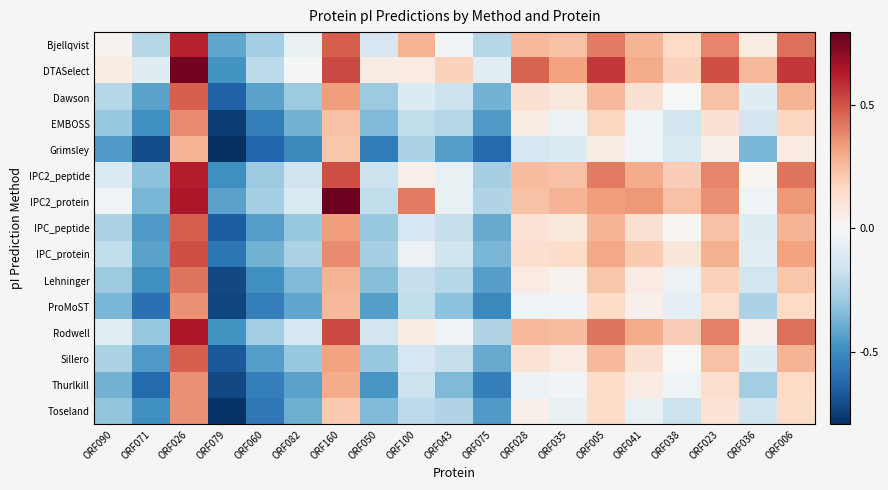

Reading left to right, what are all the values shown in this chart?

Bjellqvist: ORF090=0.0	ORF071=-0.2	ORF026=0.6	ORF079=-0.4	ORF060=-0.3	ORF082=-0.1	ORF160=0.5	ORF050=-0.1	ORF100=0.3	ORF043=-0.0	ORF075=-0.2	ORF028=0.3	ORF035=0.2	ORF005=0.4	ORF041=0.3	ORF038=0.2	ORF023=0.4	ORF036=0.1	ORF006=0.4
DTASelect: ORF090=0.1	ORF071=-0.1	ORF026=0.8	ORF079=-0.5	ORF060=-0.2	ORF082=-0.0	ORF160=0.5	ORF050=0.1	ORF100=0.1	ORF043=0.2	ORF075=-0.1	ORF028=0.5	ORF035=0.3	ORF005=0.6	ORF041=0.3	ORF038=0.2	ORF023=0.5	ORF036=0.3	ORF006=0.6
Dawson: ORF090=-0.2	ORF071=-0.4	ORF026=0.5	ORF079=-0.6	ORF060=-0.4	ORF082=-0.3	ORF160=0.3	ORF050=-0.3	ORF100=-0.1	ORF043=-0.2	ORF075=-0.4	ORF028=0.1	ORF035=0.1	ORF005=0.3	ORF041=0.1	ORF038=0.0	ORF023=0.2	ORF036=-0.1	ORF006=0.3
EMBOSS: ORF090=-0.3	ORF071=-0.5	ORF026=0.4	ORF079=-0.8	ORF060=-0.5	ORF082=-0.4	ORF160=0.2	ORF050=-0.4	ORF100=-0.2	ORF043=-0.2	ORF075=-0.5	ORF028=0.1	ORF035=-0.0	ORF005=0.2	ORF041=-0.0	ORF038=-0.1	ORF023=0.1	ORF036=-0.1	ORF006=0.2
Grimsley: ORF090=-0.5	ORF071=-0.7	ORF026=0.3	ORF079=-0.8	ORF060=-0.6	ORF082=-0.5	ORF160=0.2	ORF050=-0.6	ORF100=-0.2	ORF043=-0.4	ORF075=-0.6	ORF028=-0.1	ORF035=-0.1	ORF005=0.1	ORF041=-0.0	ORF038=-0.1	ORF023=0.0	ORF036=-0.4	ORF006=0.1
IPC2_peptide: ORF090=-0.1	ORF071=-0.3	ORF026=0.6	ORF079=-0.5	ORF060=-0.3	ORF082=-0.2	ORF160=0.5	ORF050=-0.2	ORF100=0.0	ORF043=-0.1	ORF075=-0.3	ORF028=0.2	ORF035=0.2	ORF005=0.4	ORF041=0.3	ORF038=0.2	ORF023=0.4	ORF036=0.0	ORF006=0.4
IPC2_protein: ORF090=-0.0	ORF071=-0.4	ORF026=0.6	ORF079=-0.4	ORF060=-0.3	ORF082=-0.1	ORF160=0.8	ORF050=-0.2	ORF100=0.4	ORF043=-0.1	ORF075=-0.2	ORF028=0.2	ORF035=0.3	ORF005=0.3	ORF041=0.3	ORF038=0.2	ORF023=0.4	ORF036=-0.0	ORF006=0.3
IPC_peptide: ORF090=-0.2	ORF071=-0.5	ORF026=0.5	ORF079=-0.7	ORF060=-0.4	ORF082=-0.3	ORF160=0.3	ORF050=-0.3	ORF100=-0.1	ORF043=-0.2	ORF075=-0.4	ORF028=0.1	ORF035=0.1	ORF005=0.3	ORF041=0.1	ORF038=0.0	ORF023=0.2	ORF036=-0.1	ORF006=0.3
IPC_protein: ORF090=-0.2	ORF071=-0.4	ORF026=0.5	ORF079=-0.6	ORF060=-0.4	ORF082=-0.2	ORF160=0.4	ORF050=-0.3	ORF100=-0.0	ORF043=-0.2	ORF075=-0.4	ORF028=0.1	ORF035=0.1	ORF005=0.3	ORF041=0.2	ORF038=0.1	ORF023=0.3	ORF036=-0.1	ORF006=0.3
Lehninger: ORF090=-0.3	ORF071=-0.5	ORF026=0.4	ORF079=-0.7	ORF060=-0.5	ORF082=-0.4	ORF160=0.3	ORF050=-0.3	ORF100=-0.2	ORF043=-0.2	ORF075=-0.4	ORF028=0.1	ORF035=0.0	ORF005=0.2	ORF041=0.1	ORF038=-0.0	ORF023=0.2	ORF036=-0.1	ORF006=0.2
ProMoST: ORF090=-0.4	ORF071=-0.6	ORF026=0.4	ORF079=-0.7	ORF060=-0.5	ORF082=-0.4	ORF160=0.3	ORF050=-0.4	ORF100=-0.2	ORF043=-0.3	ORF075=-0.5	ORF028=-0.0	ORF035=-0.0	ORF005=0.1	ORF041=0.0	ORF038=-0.1	ORF023=0.1	ORF036=-0.2	ORF006=0.2
Rodwell: ORF090=-0.1	ORF071=-0.3	ORF026=0.6	ORF079=-0.5	ORF060=-0.3	ORF082=-0.1	ORF160=0.5	ORF050=-0.1	ORF100=0.1	ORF043=-0.0	ORF075=-0.2	ORF028=0.3	ORF035=0.2	ORF005=0.4	ORF041=0.3	ORF038=0.2	ORF023=0.4	ORF036=0.0	ORF006=0.4
Sillero: ORF090=-0.2	ORF071=-0.5	ORF026=0.5	ORF079=-0.7	ORF060=-0.4	ORF082=-0.3	ORF160=0.3	ORF050=-0.3	ORF100=-0.1	ORF043=-0.2	ORF075=-0.4	ORF028=0.1	ORF035=0.1	ORF005=0.3	ORF041=0.1	ORF038=0.0	ORF023=0.2	ORF036=-0.1	ORF006=0.3
Thurlkill: ORF090=-0.4	ORF071=-0.6	ORF026=0.4	ORF079=-0.7	ORF060=-0.5	ORF082=-0.4	ORF160=0.3	ORF050=-0.5	ORF100=-0.2	ORF043=-0.4	ORF075=-0.5	ORF028=-0.0	ORF035=-0.0	ORF005=0.1	ORF041=0.1	ORF038=-0.0	ORF023=0.1	ORF036=-0.3	ORF006=0.2
Toseland: ORF090=-0.3	ORF071=-0.5	ORF026=0.4	ORF079=-0.8	ORF060=-0.6	ORF082=-0.4	ORF160=0.2	ORF050=-0.4	ORF100=-0.2	ORF043=-0.2	ORF075=-0.5	ORF028=0.0	ORF035=-0.1	ORF005=0.1	ORF041=-0.1	ORF038=-0.2	ORF023=0.1	ORF036=-0.2	ORF006=0.1